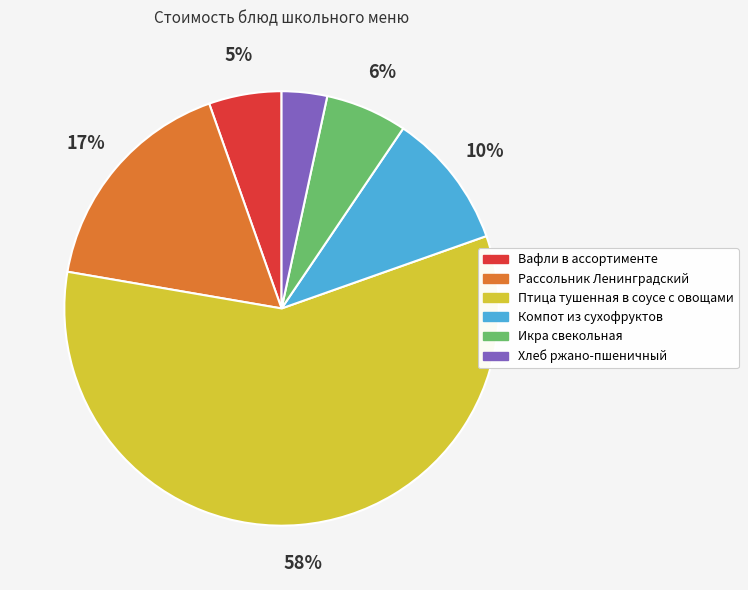

Which category has the smallest portion of the pie?

Хлеб ржано-пшеничный